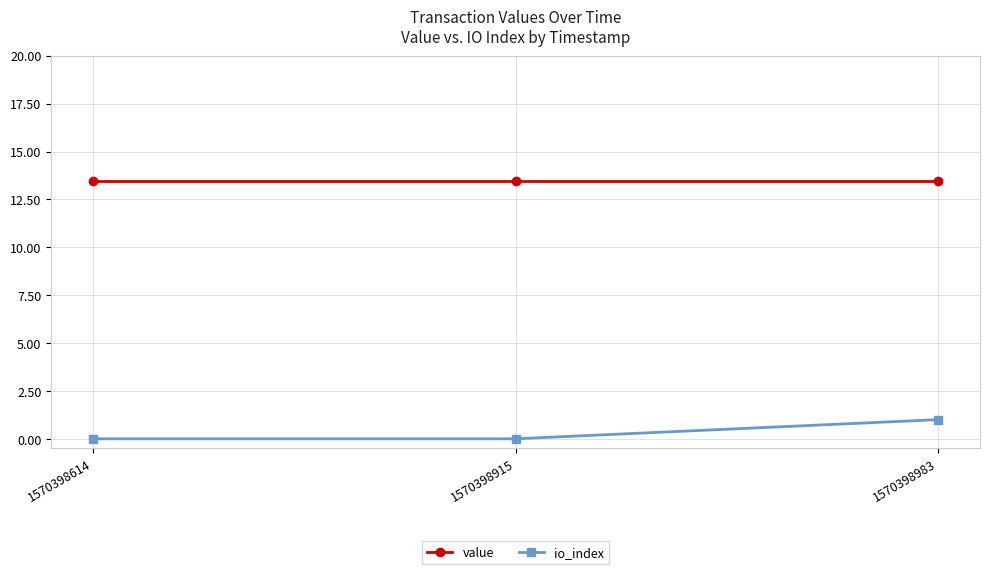

Reading left to right, transcribe all the data shown in this chart.

value: 13.5	13.5	13.5
io_index: 0.0	0.0	1.0